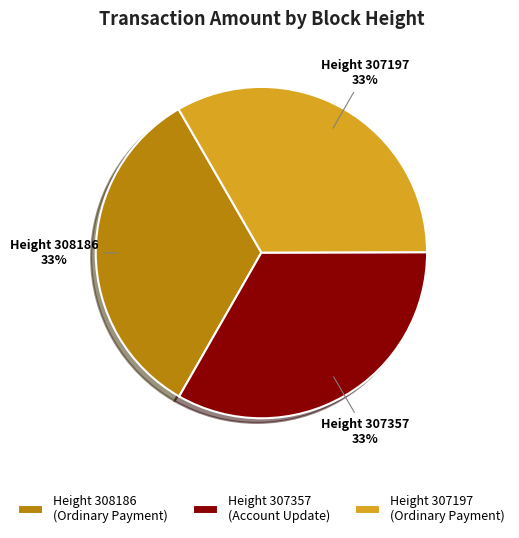

Is it true that Height 307197 (Ordinary Payment) is 33% of the pie?

True